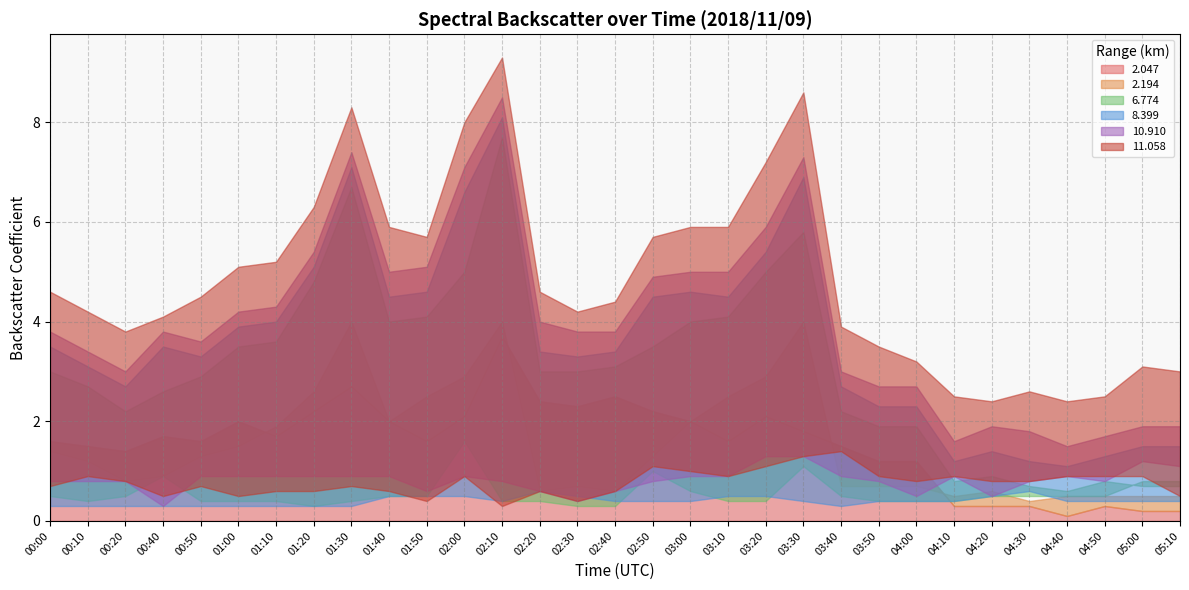

What is the average value of the   6.774 series?

0.5